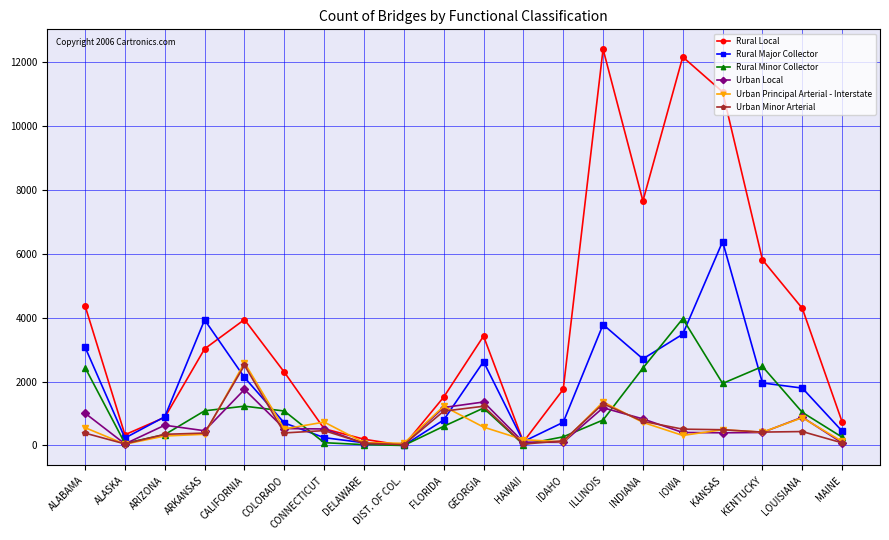

Where is the first local minimum for Urban Local?

ALASKA